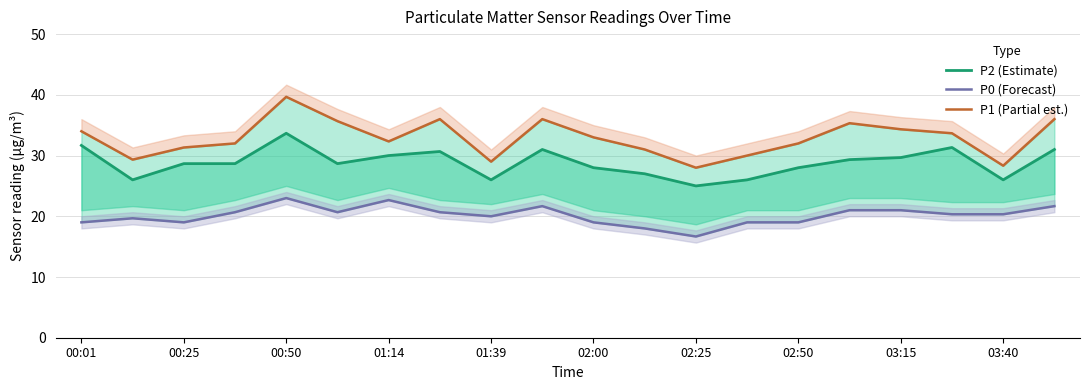

How many values in the P2 (Estimate) series are below 28?

6